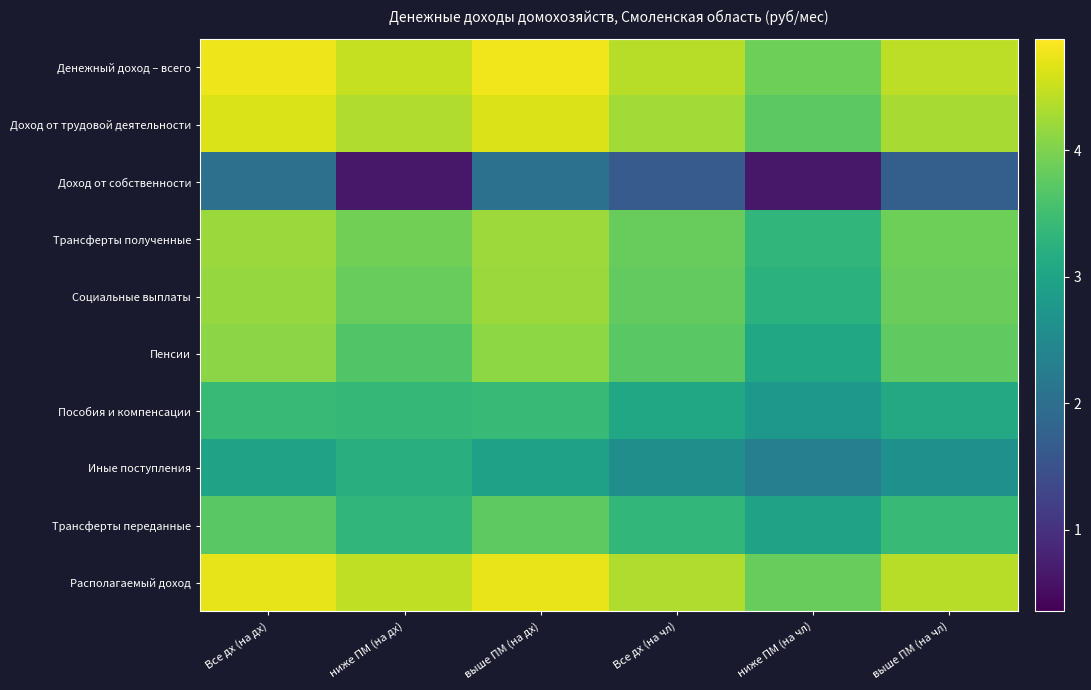

At which category is the sum across all series the highest?

выше ПМ (на дх)